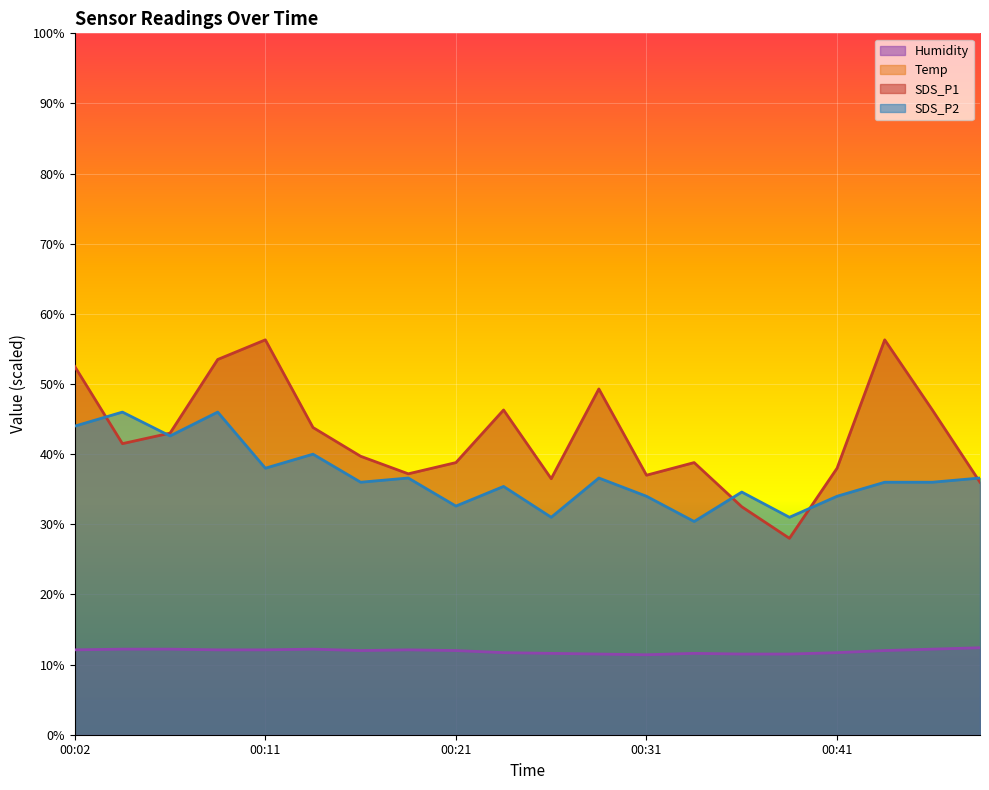

Between 00:02 and 00:36, which is larger?

00:02